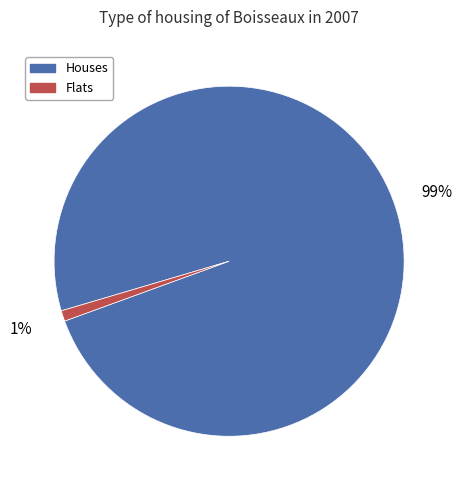

Does any single category account for the majority?

Yes